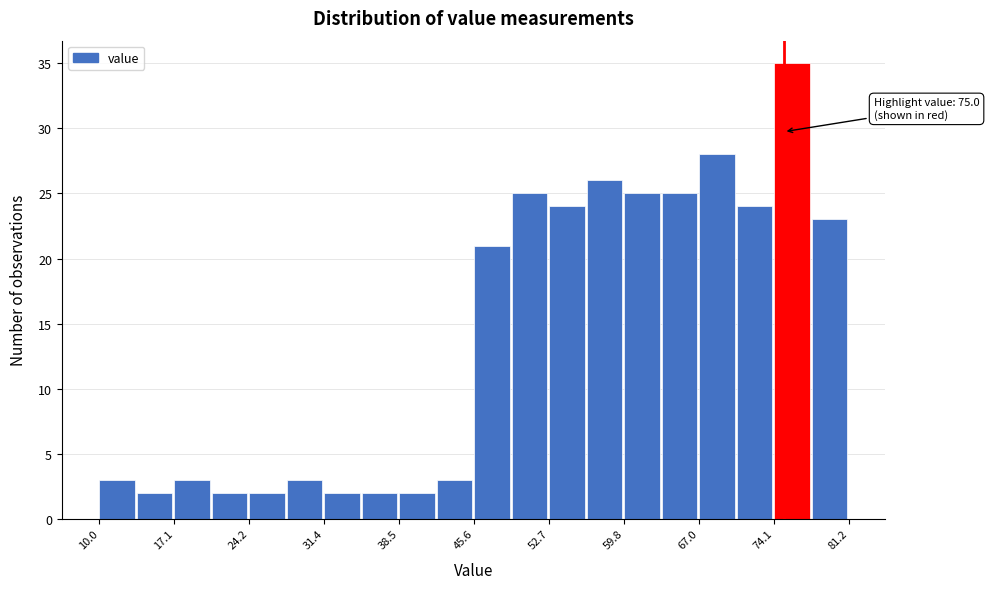

Around what value on the x-axis is the tallest bar? Give the approximate position of its centre, as read against the axis.

76